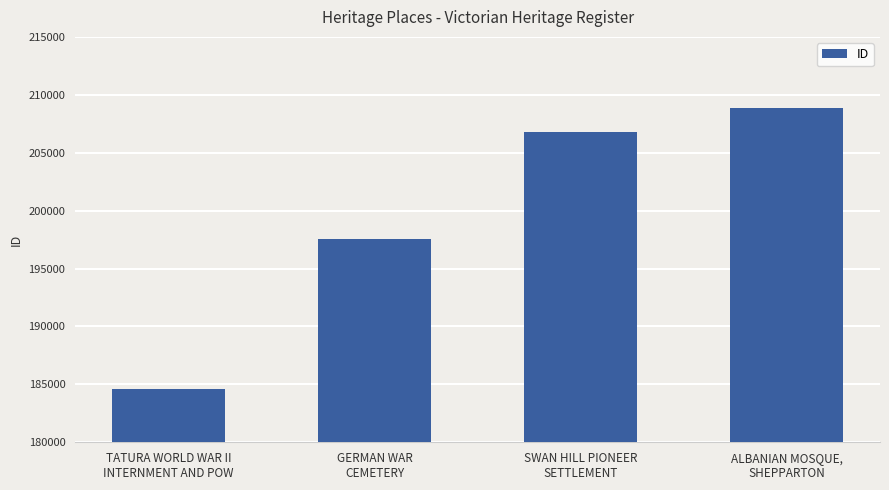

Which category has the highest value across all series?

ALBANIAN MOSQUE,
SHEPPARTON